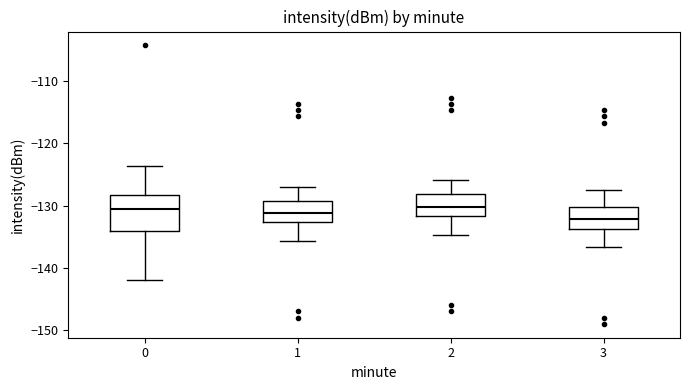

Which box is the tallest, from its lower edge to its upper edge?

0